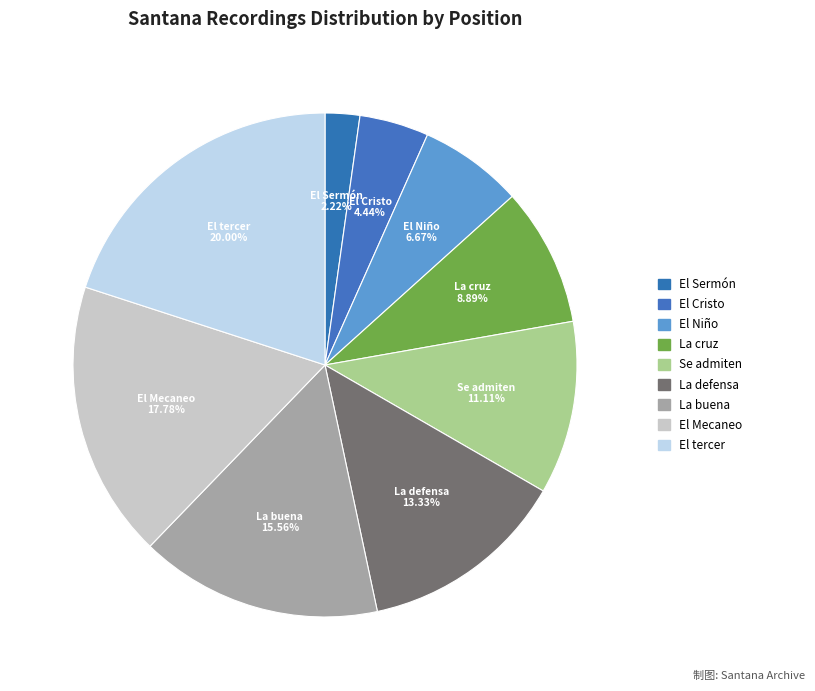

Rank the categories by value from lowest to highest.

El Sermón de San Bernardo, CuentoSantana, El Cristo MilagrosaSantana, El Niño ListoSantana, La cruz solitaria, CuentoSantana, Se admiten EncargosSantana, La defensa del actaSantana, La buena venturaSantana, El MecaneoSantana, El tercer MandarnientoSantana